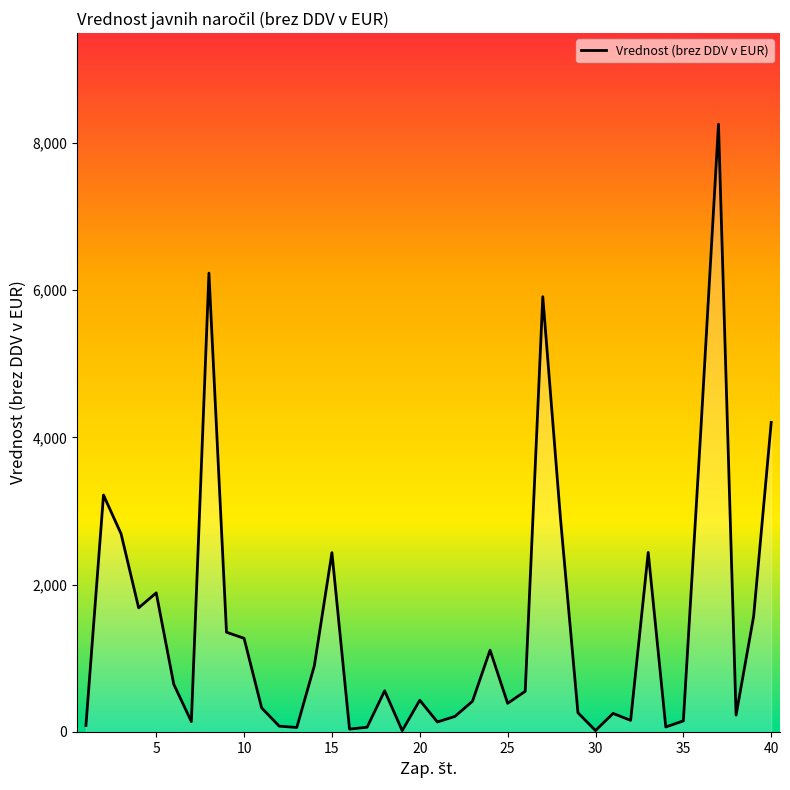

What is the difference between the maximum and minimum values?

8233